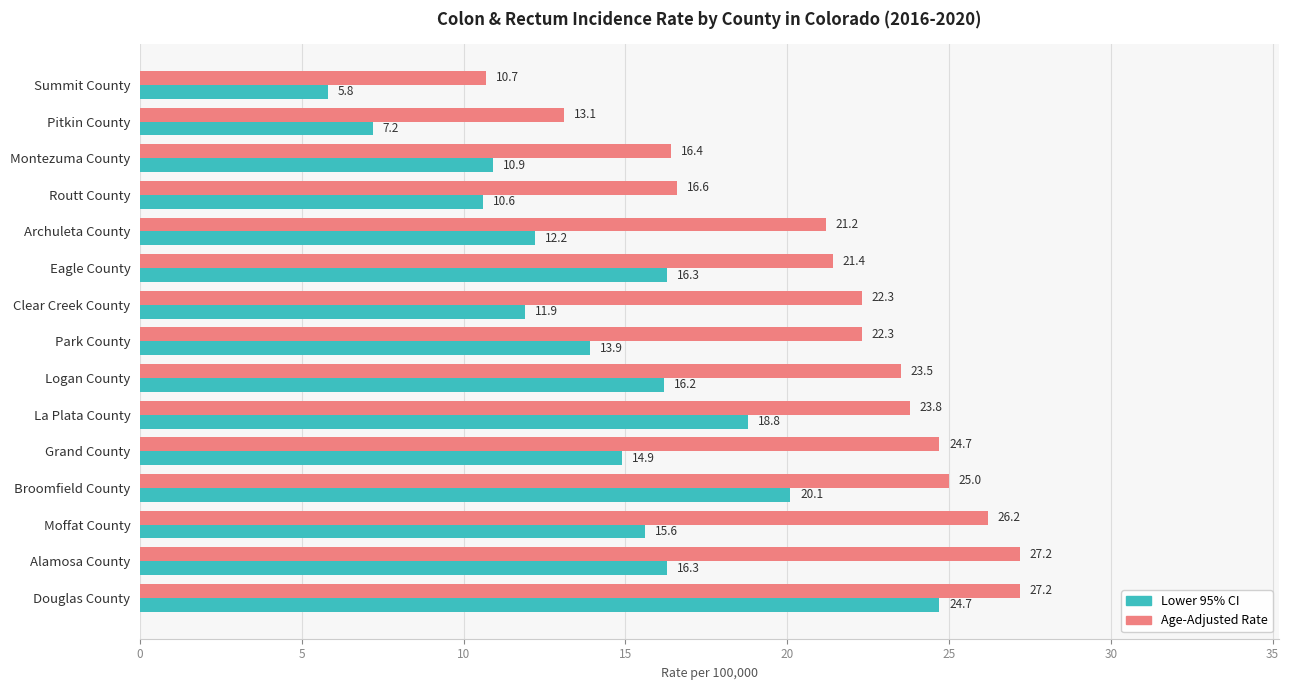

At how many categories does at least one series exceed 10?

15